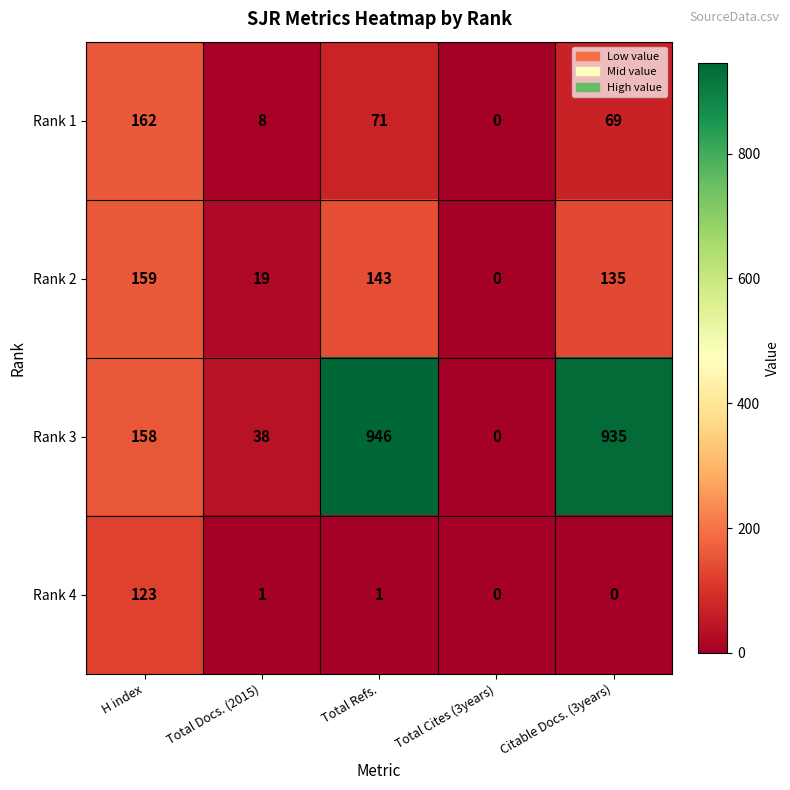

What is the sum of the Rank 2 values at Total Cites (3years) and Citable Docs. (3years)?

135